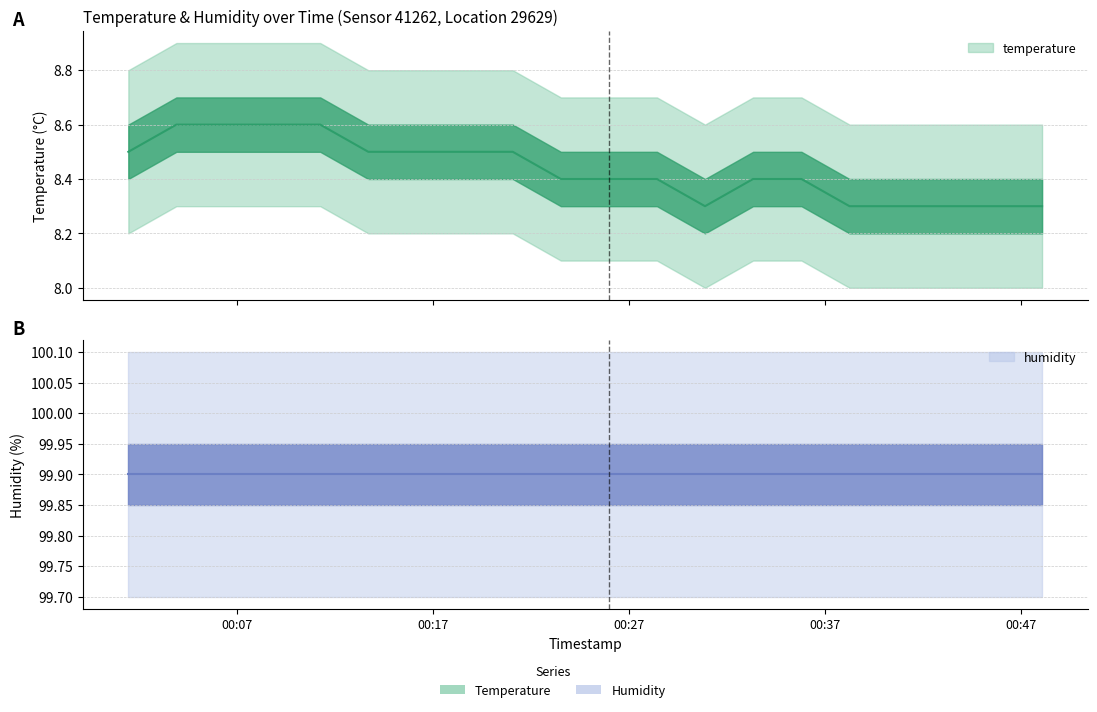

The value at 2024-02-21T00:33:20 is 8.4. True or false?

True